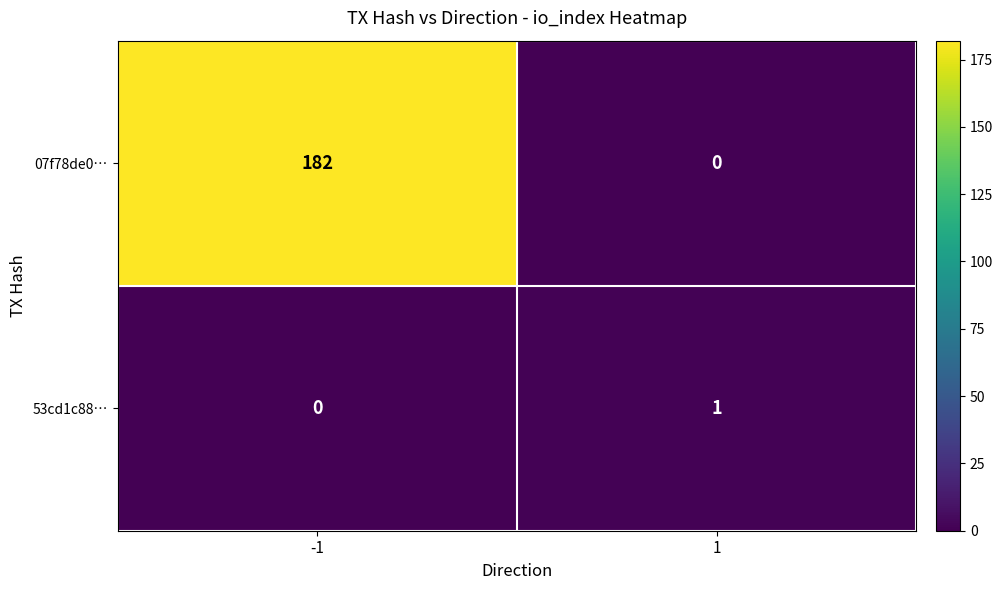

Rank the series by their average value, from lowest to highest.

53cd1c88…, 07f78de0…